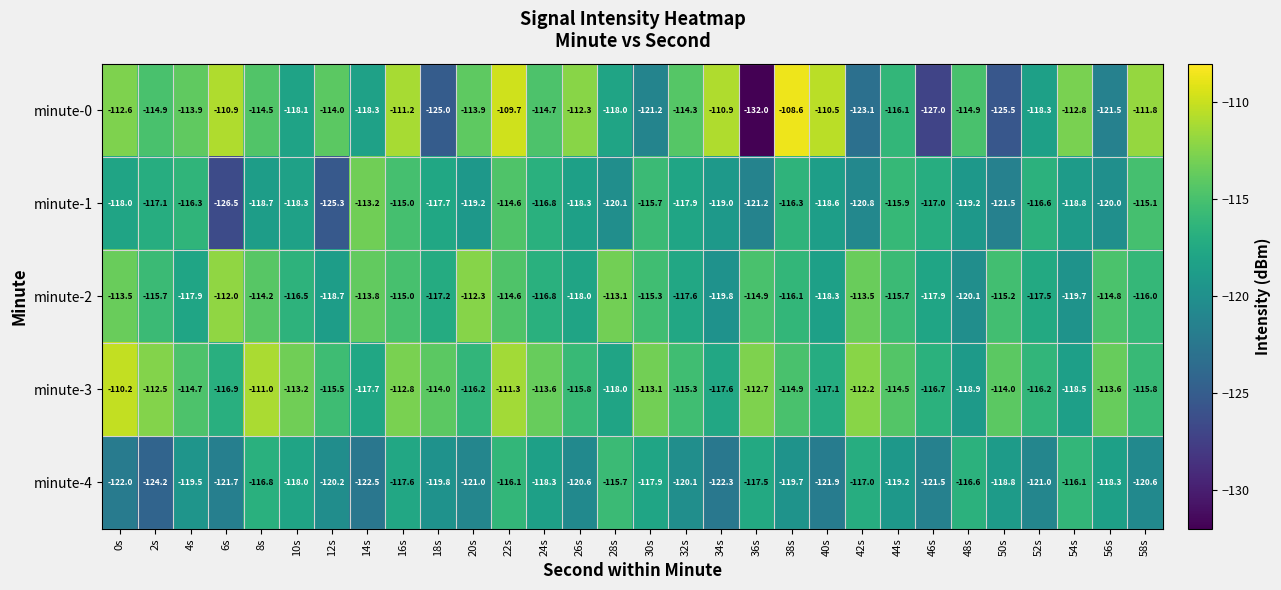

Is the value of minute-4 at 50s greater than the value of minute-0 at 18s?

Yes